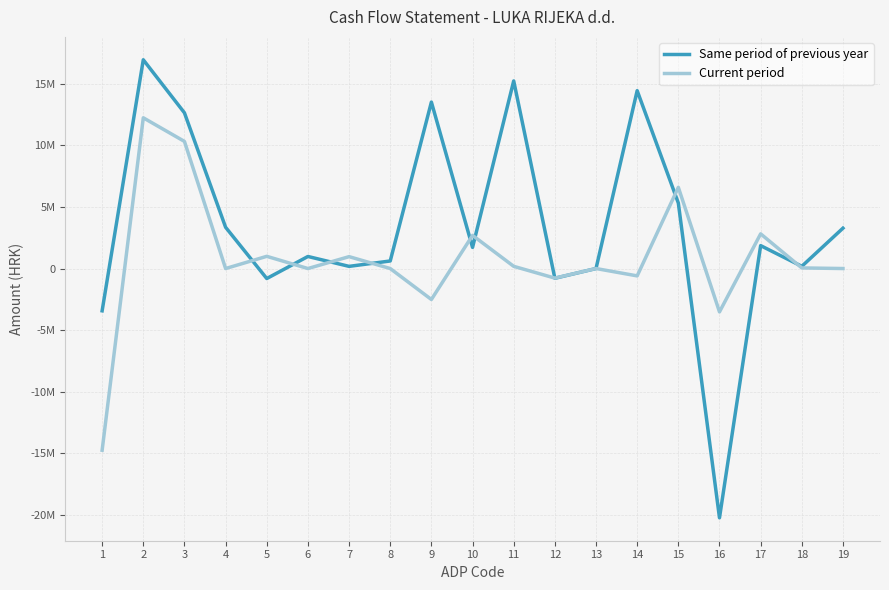

Which series has the largest range (max minus min)?

Same period of previous year